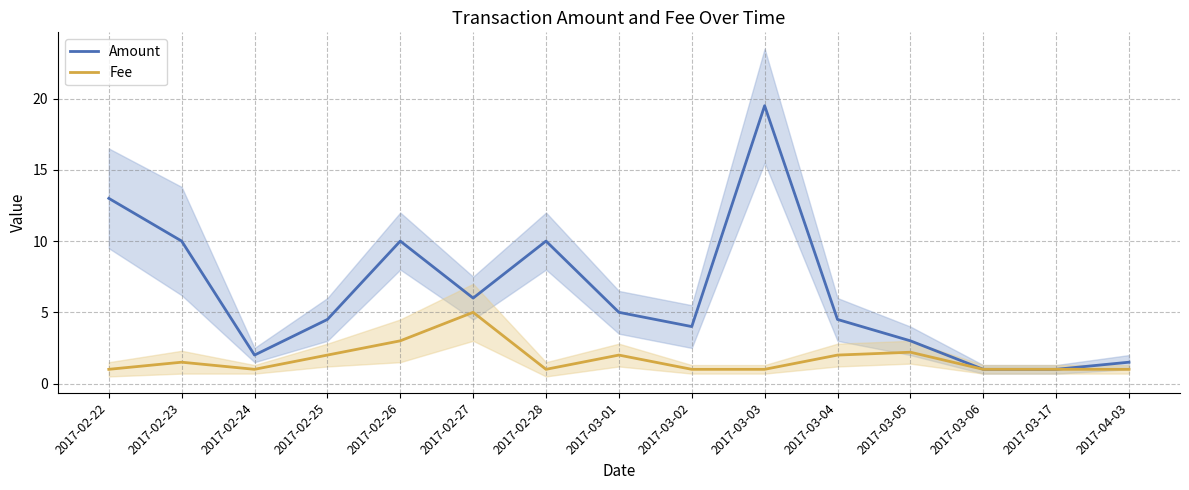

Reading left to right, transcribe all the data shown in this chart.

Amount: 13.0	10.0	2.0	4.5	10.0	6.0	10.0	5.0	4.0	19.5	4.5	3.0	1.0	1.0	1.5
Fee: 1.0	1.5	1.0	2.0	3.0	5.0	1.0	2.0	1.0	1.0	2.0	2.2	1.0	1.0	1.0